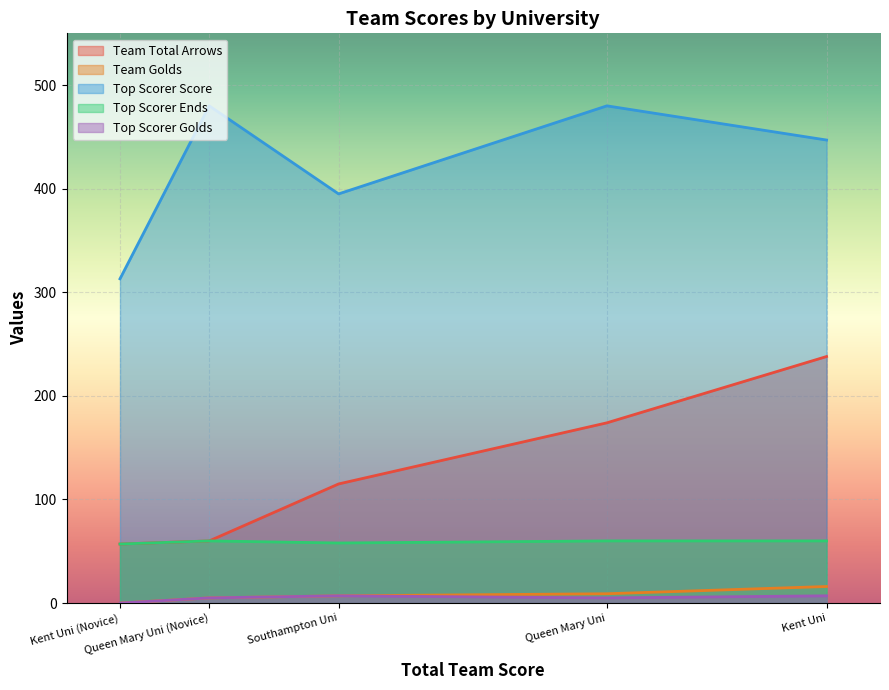

What is the maximum value shown in the chart?

480